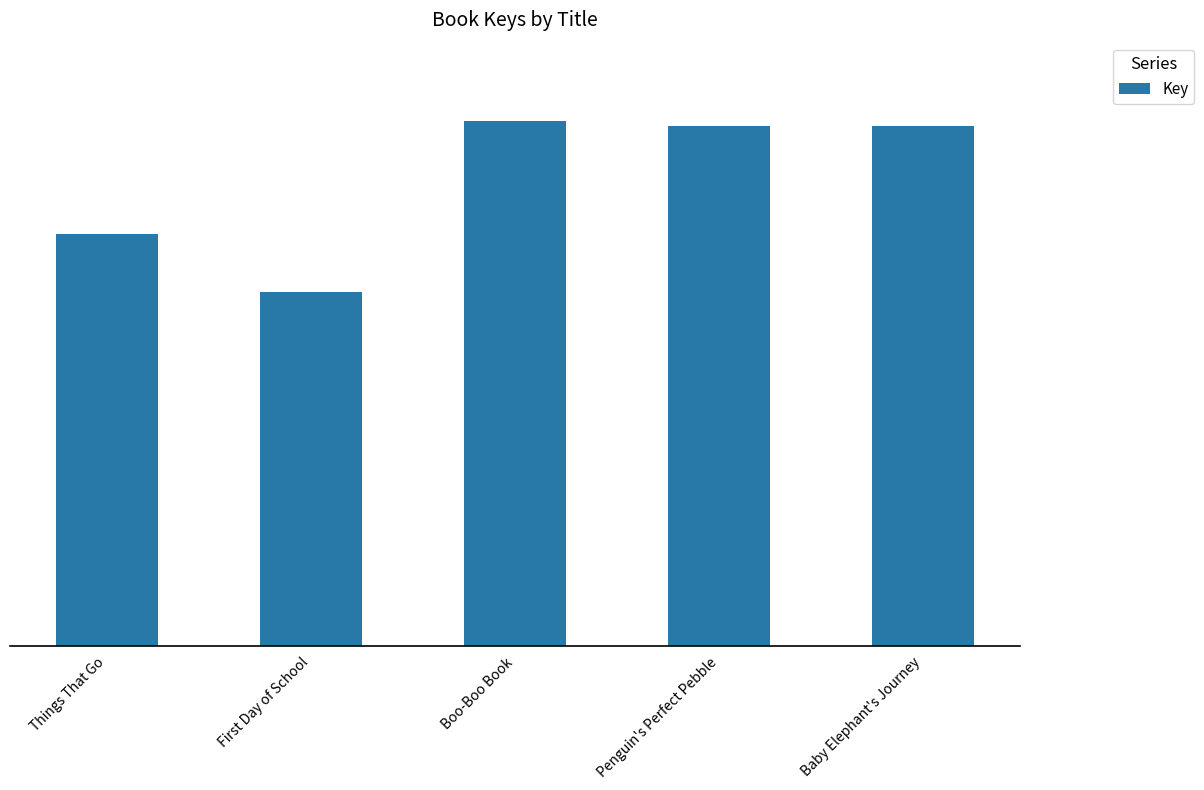

Which label corresponds to the smallest value in the chart?

First Day of School